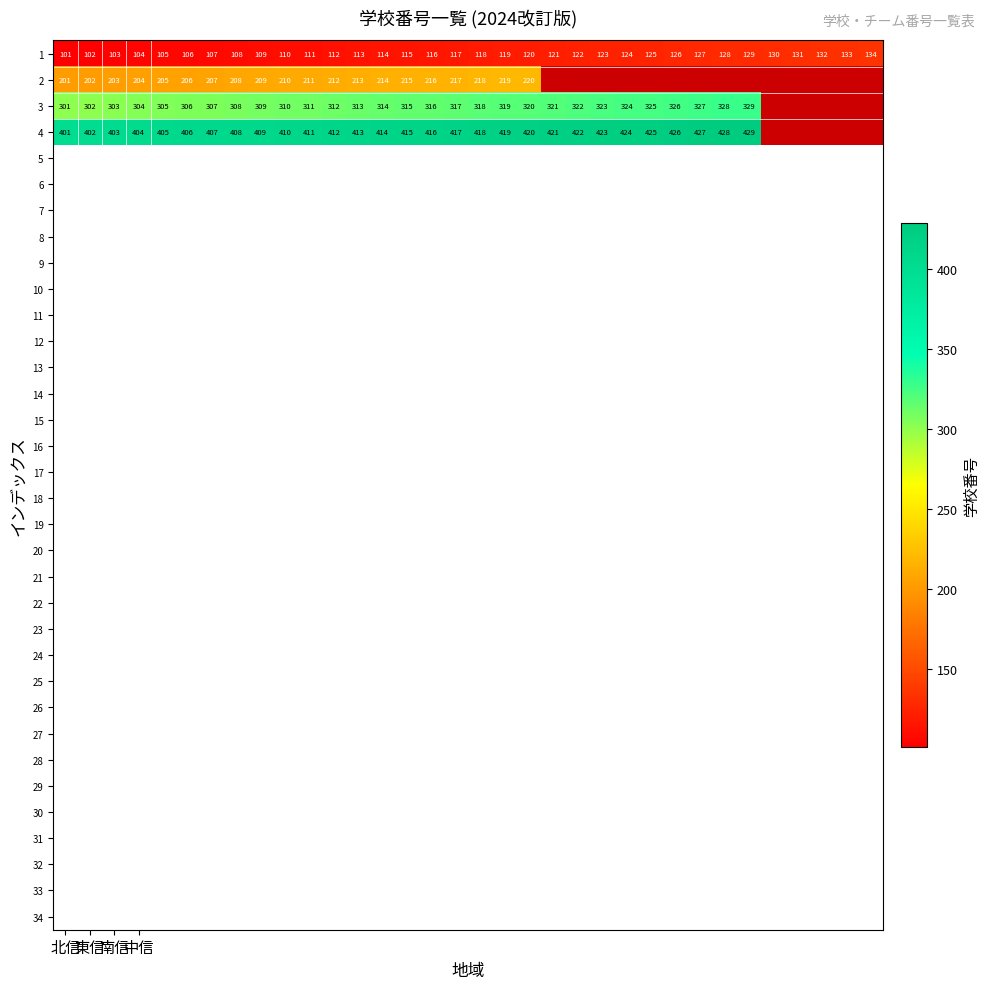

True or false: 4 has a value of 221 at 中信.

False